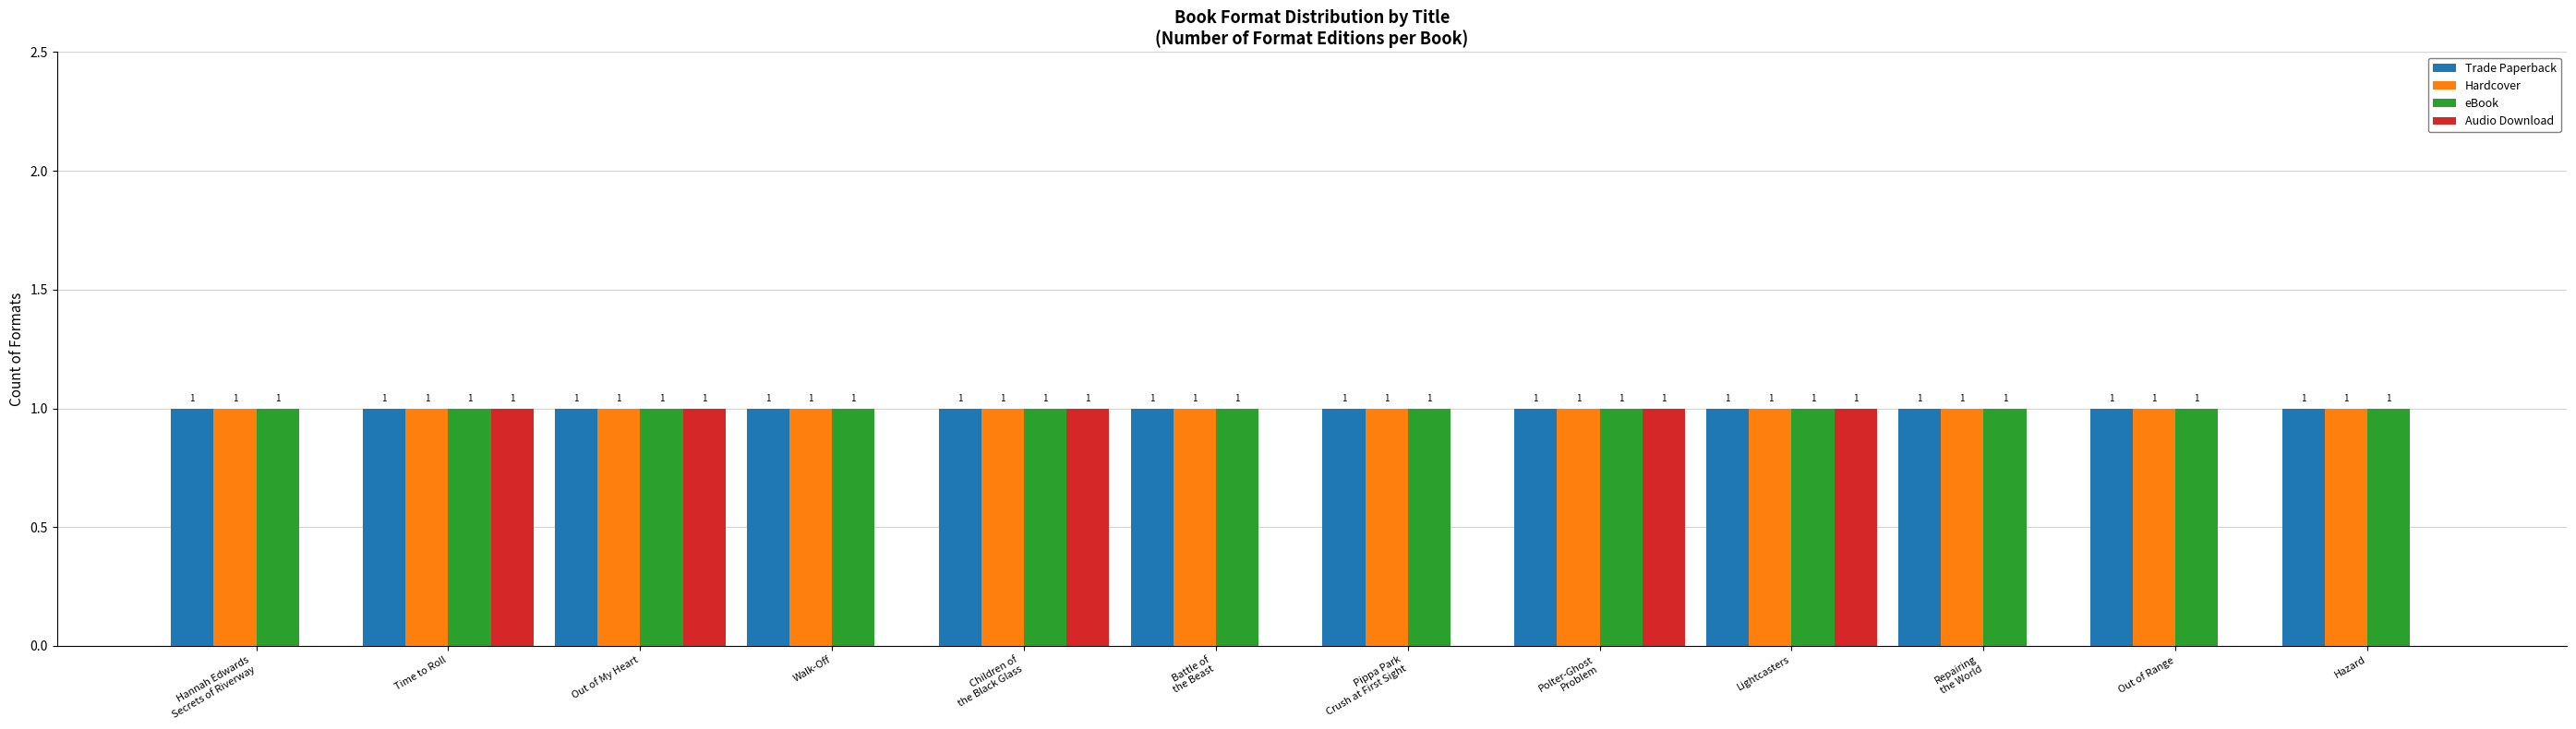

What is the total value across all series at Lightcasters?

4